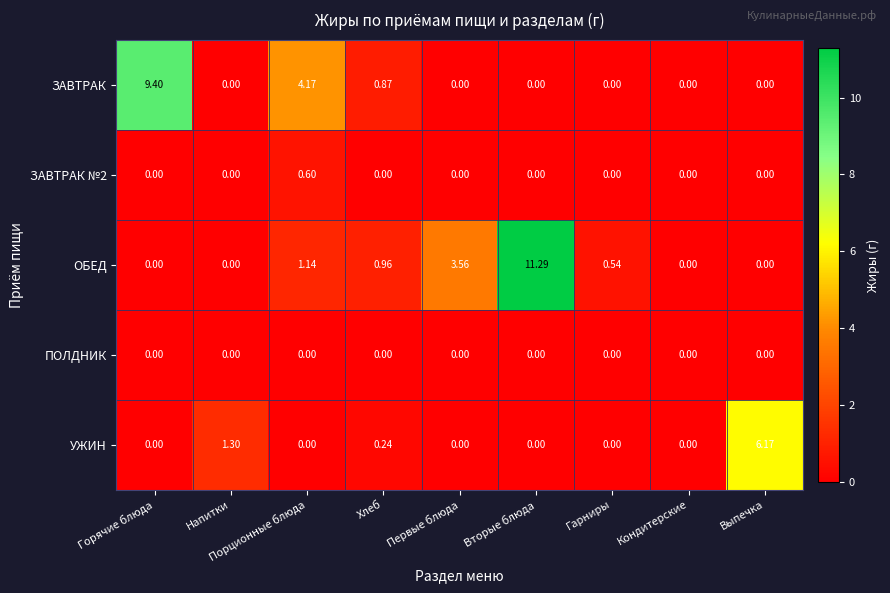

At which category does the chart reach its peak across all series?

Вторые блюда